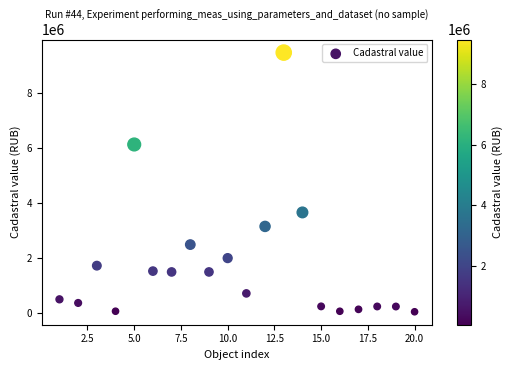

What is the range of X values (max minus min)?

19.0